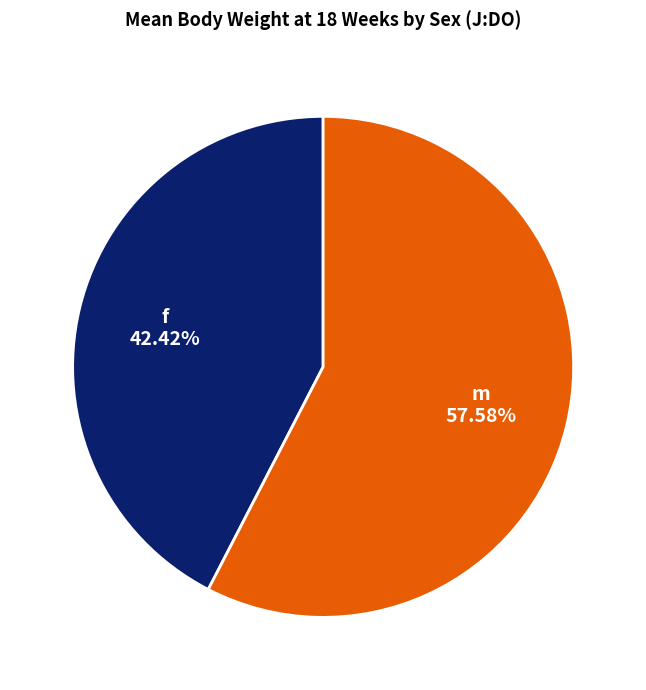

How many segments does this pie chart have?

2